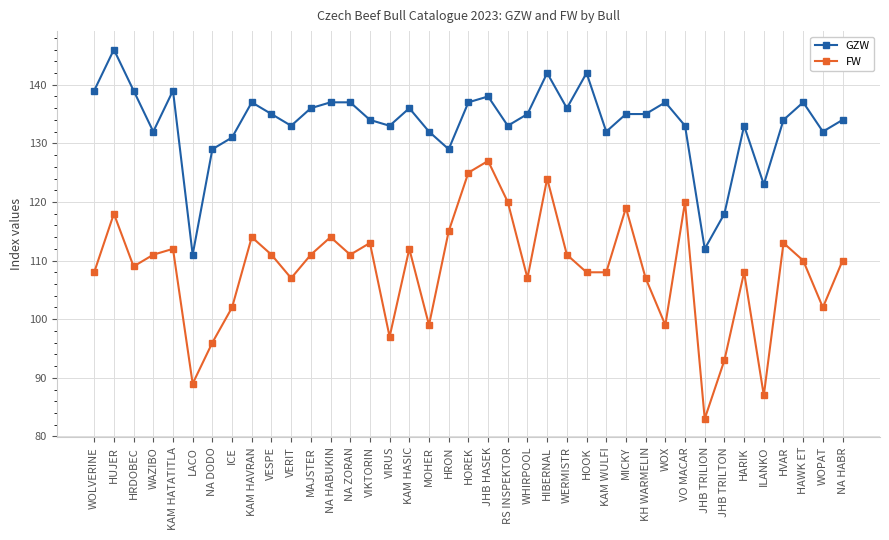

What is the highest value of the GZW series?

146